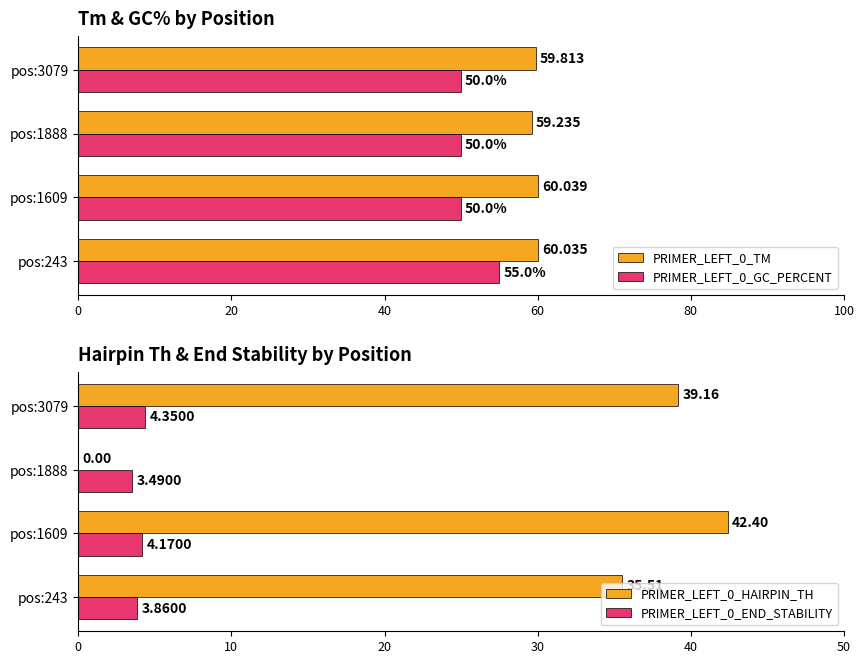

Is the value of PRIMER_LEFT_0_GC_PERCENT at pos:243 greater than the value of PRIMER_LEFT_0_TM at pos:1609?

No